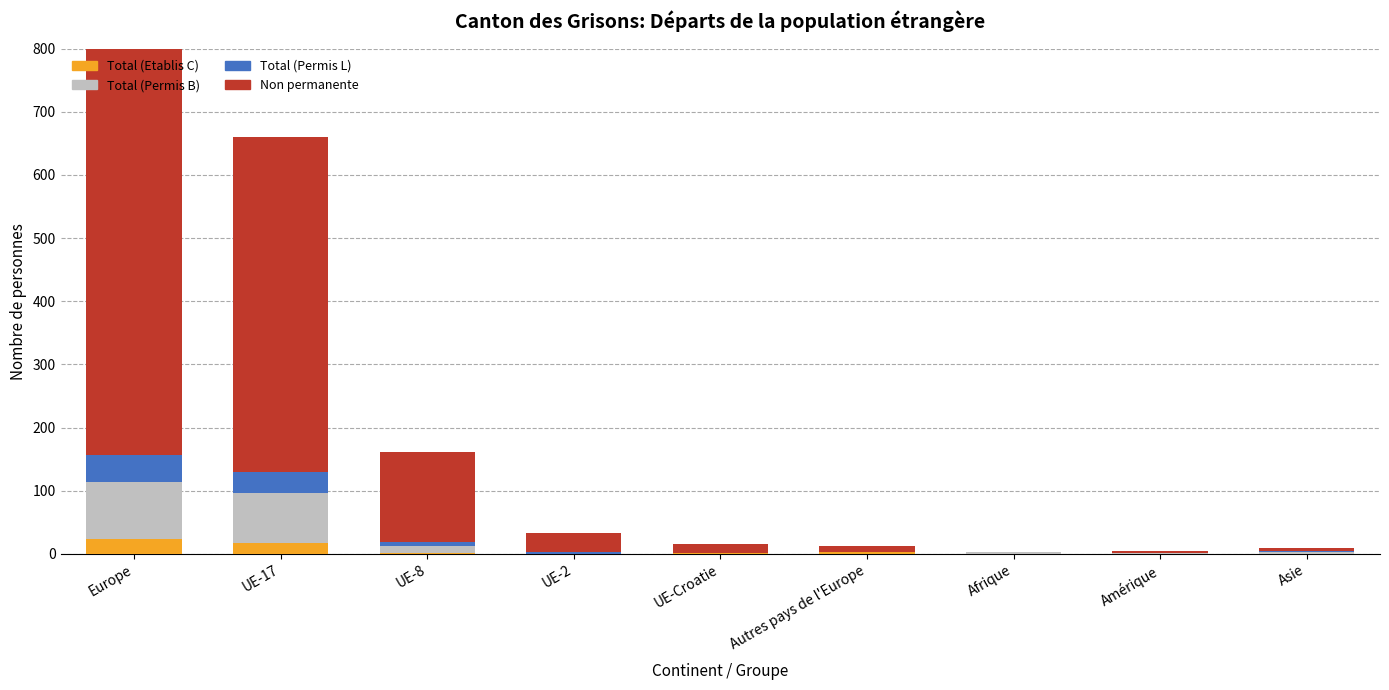

Which label corresponds to the largest value in the chart?

Europe